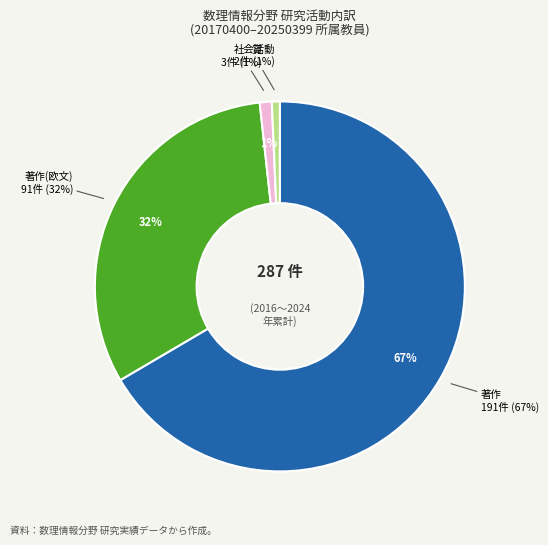

Does any single category account for the majority?

Yes